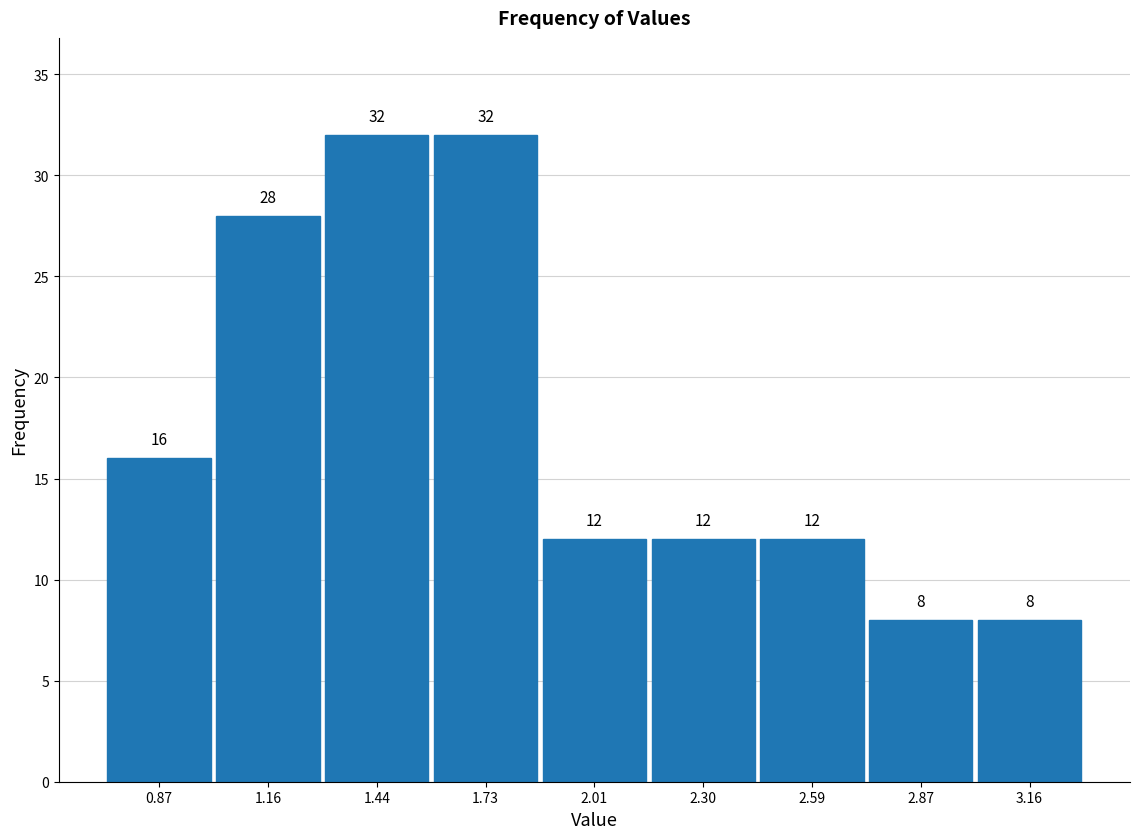

Reading left to right, list every bar in this chart as the range it spans on the x-axis followed by its height. The bar edges are not printed on the chart, so give them approximately, as read against the axis.

0.75 to 1.00: 16
1.00 to 1.30: 28
1.30 to 1.60: 32
1.60 to 1.85: 32
1.85 to 2.15: 12
2.15 to 2.45: 12
2.45 to 2.75: 12
2.75 to 3.00: 8
3.00 to 3.30: 8